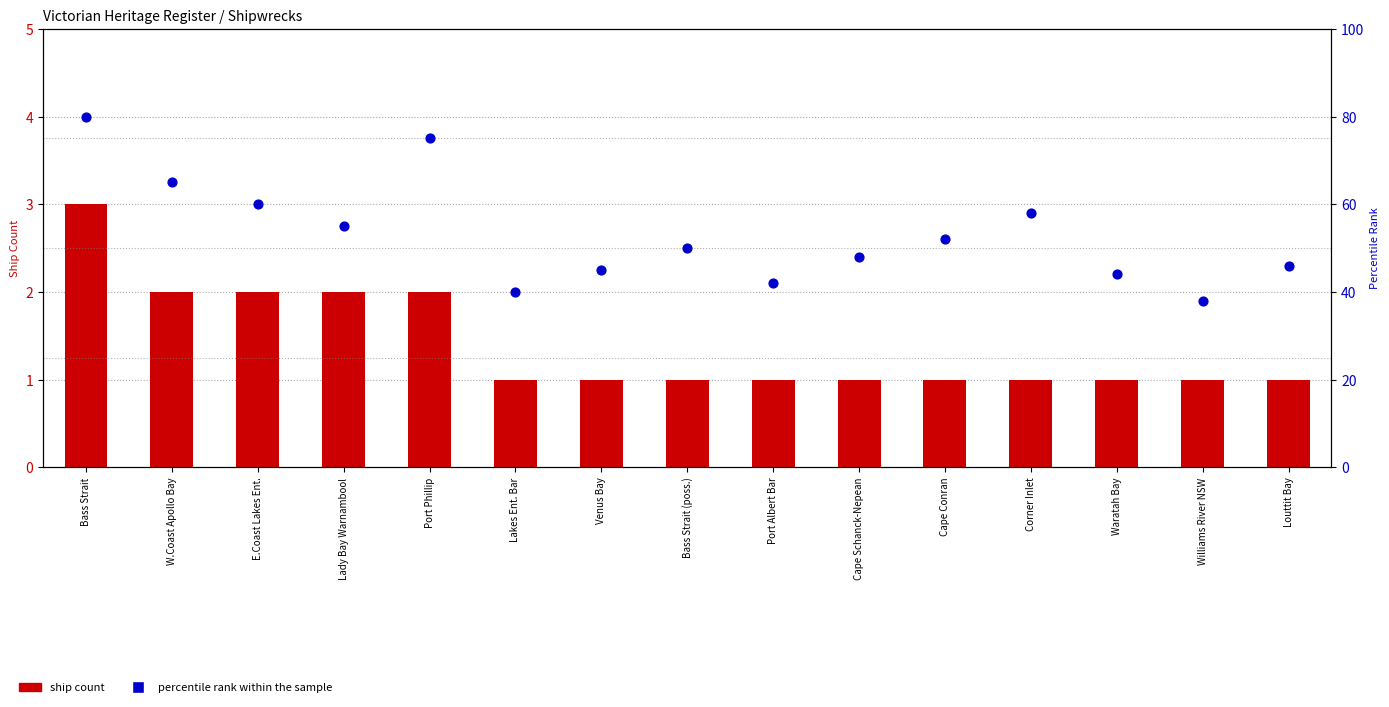

What is the total value across all series at Port Phillip?

77